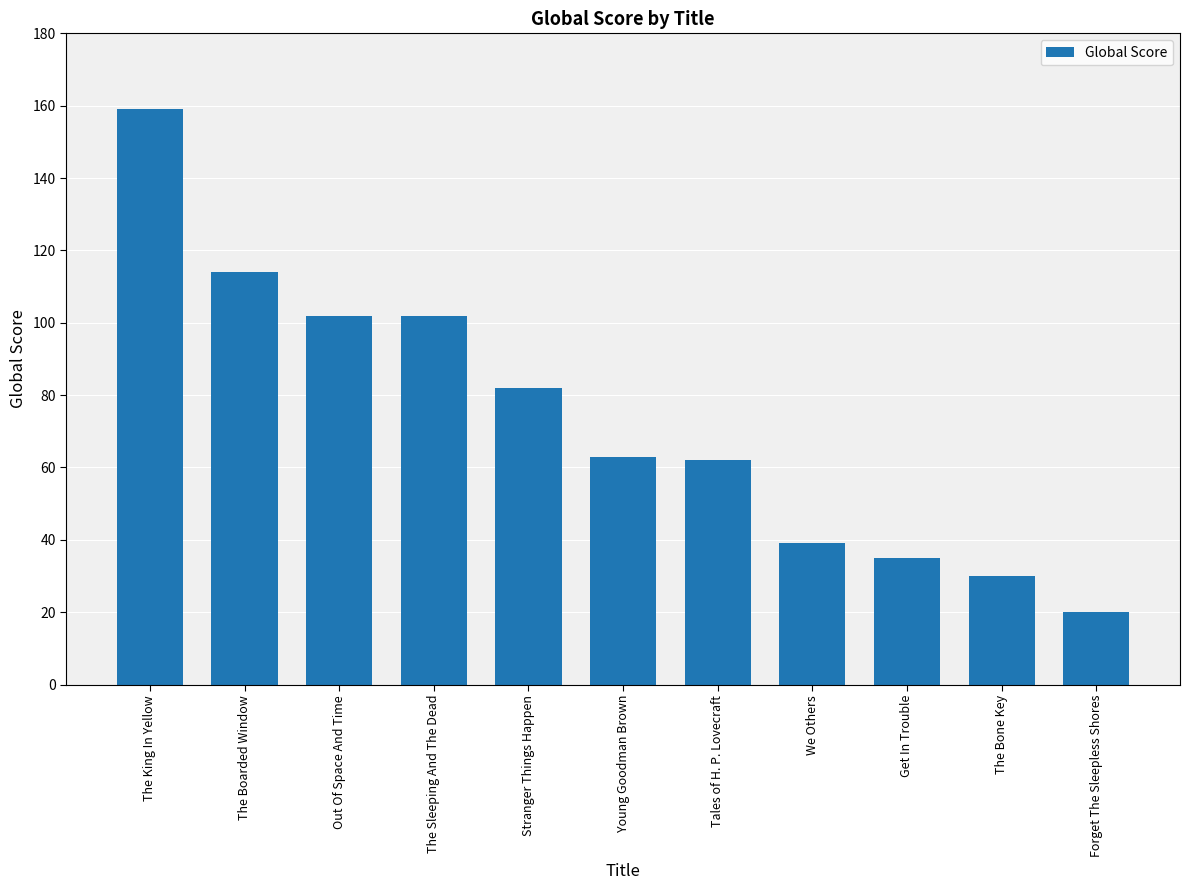

What is the average value?

73